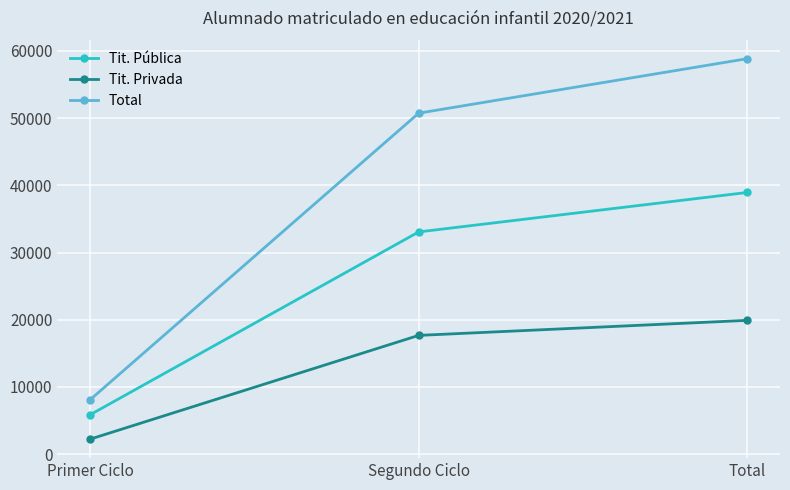

How many Total values are between 8105 and 58835?

3